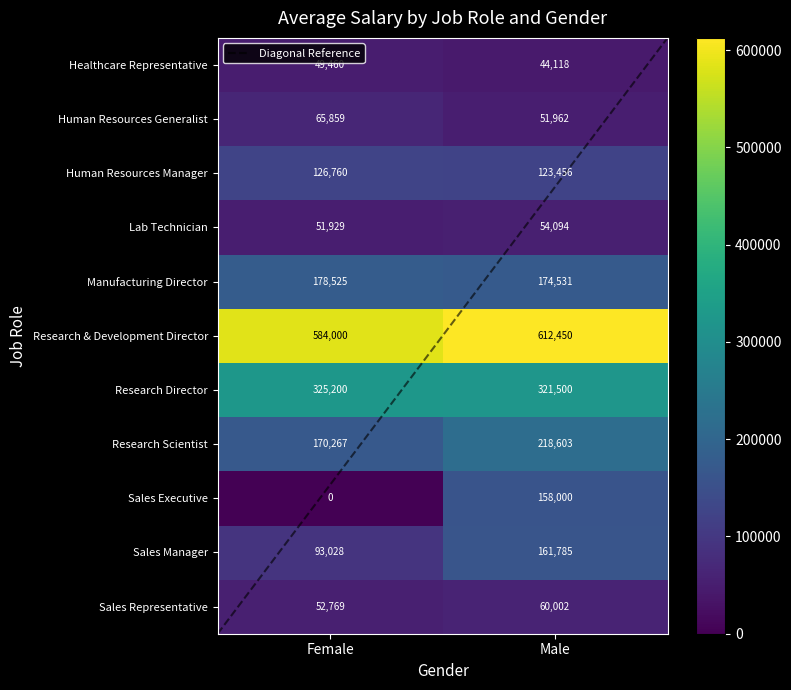

What is the sum of all Research Scientist values?

388870